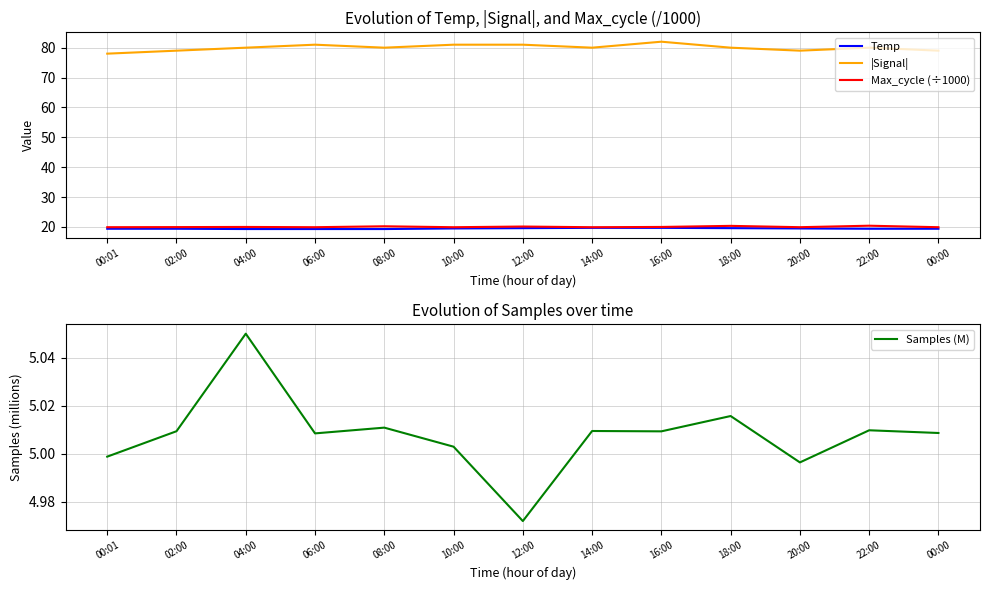

At which category does Samples (M) reach its first local valley?

06:00